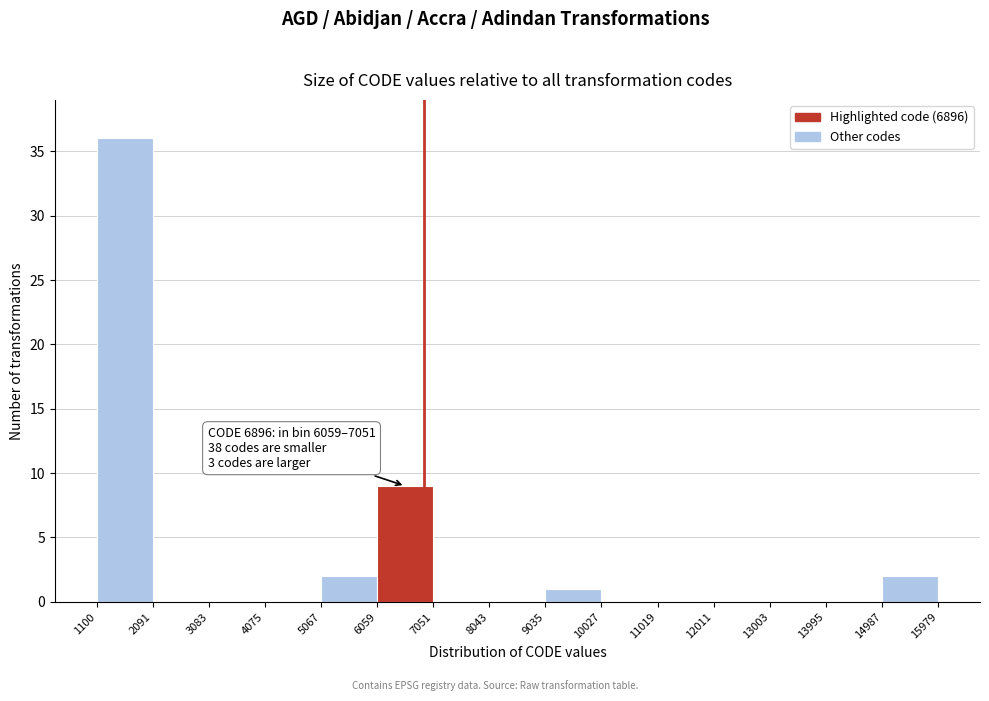

Over which range of the x-axis is the bar tallest?

1100 to 2091